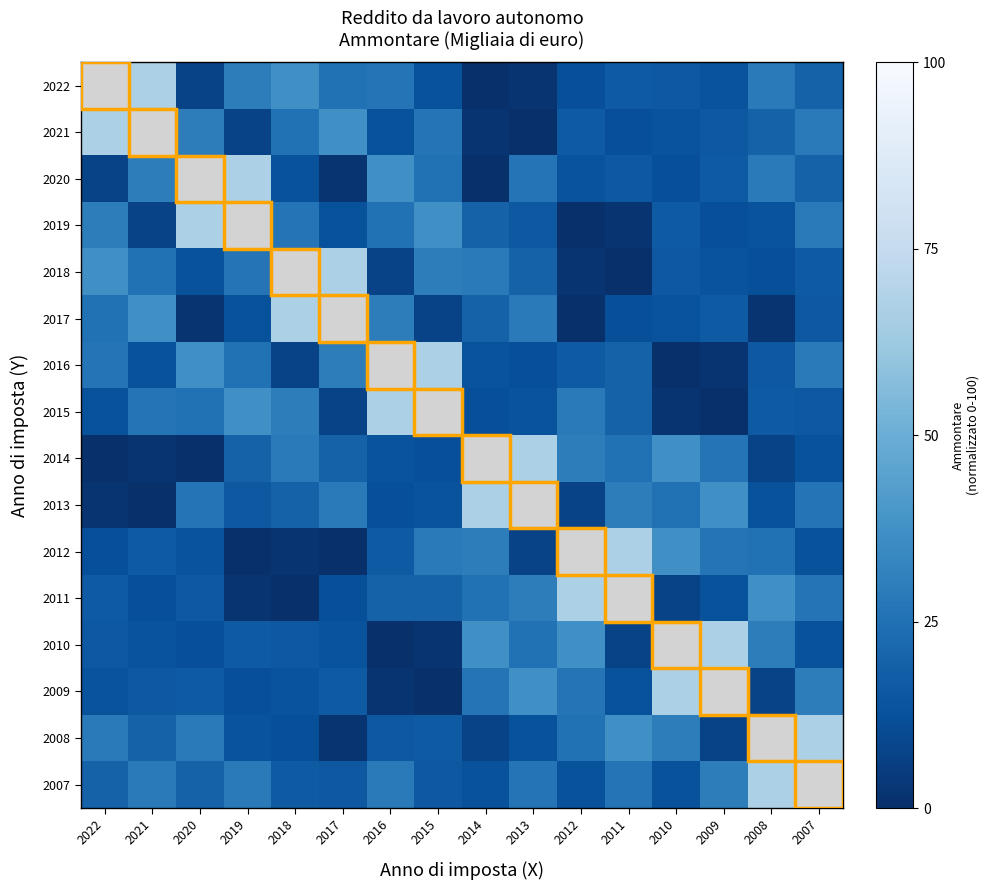

What is the total value across all series at 2011?

402.7